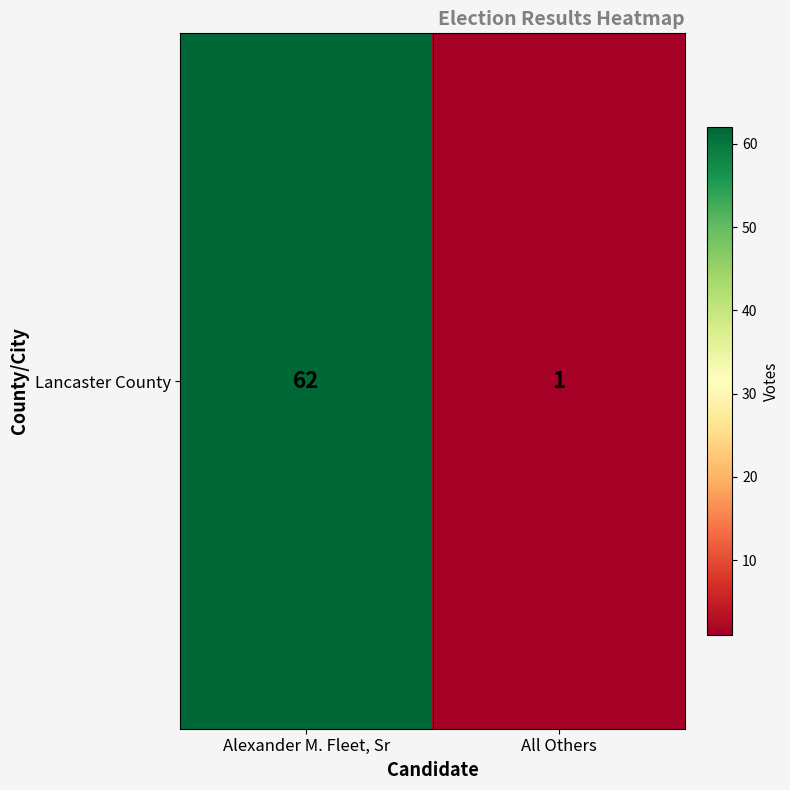

Count the number of categories in the chart.

2